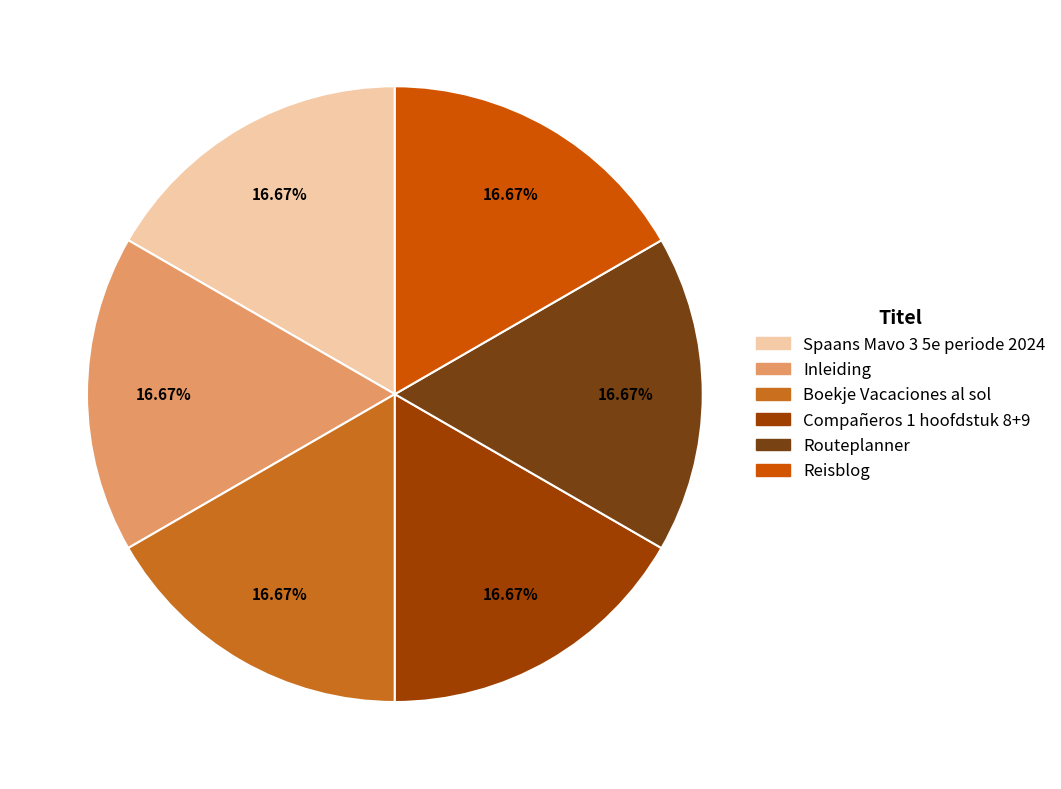

To the nearest percent, what percentage of the pie is Compañeros 1 hoofdstuk 8+9?

17%